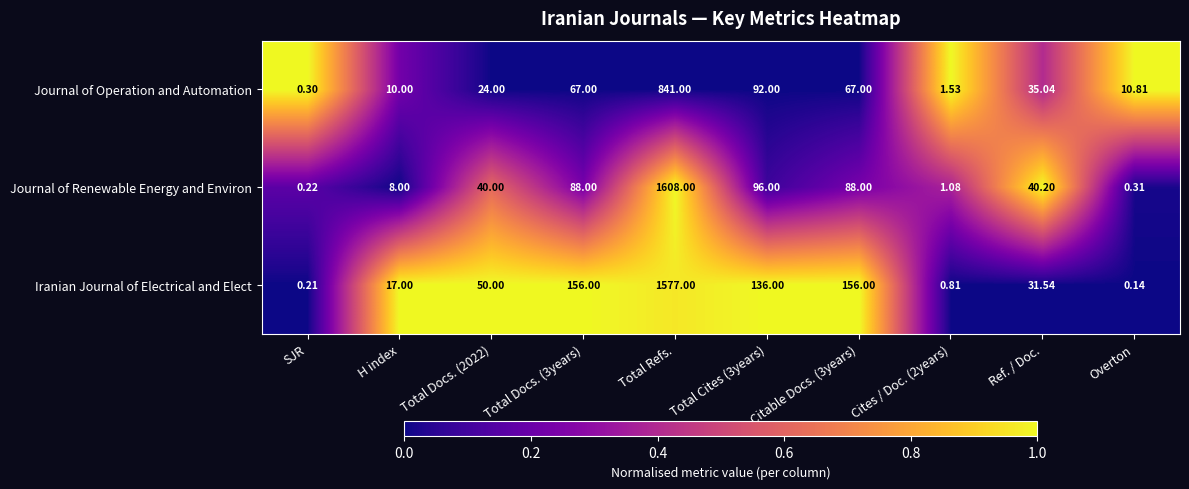

Which series has the largest range (max minus min)?

Journal of Renewable Energy and Environ